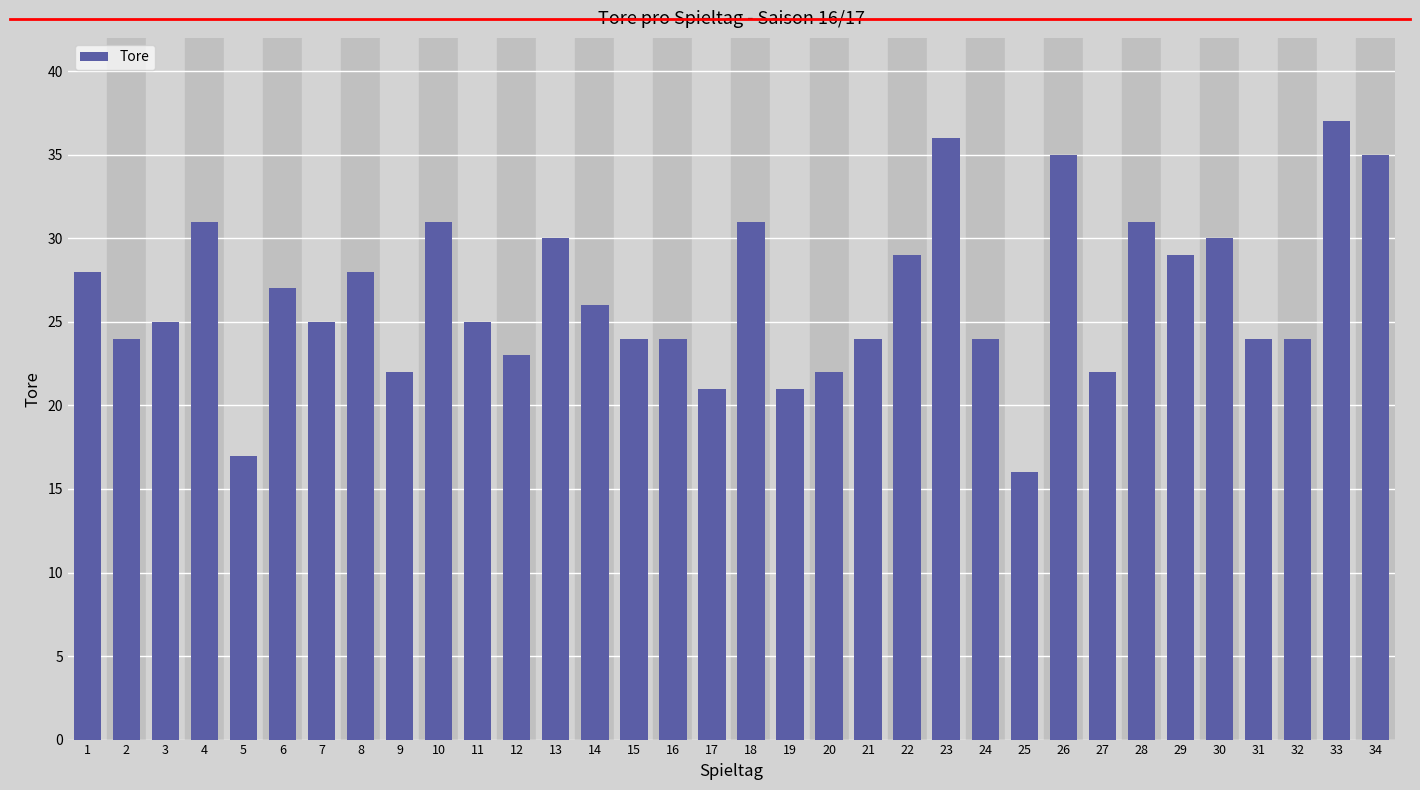

What is the change in value from 27 to 33?

+15